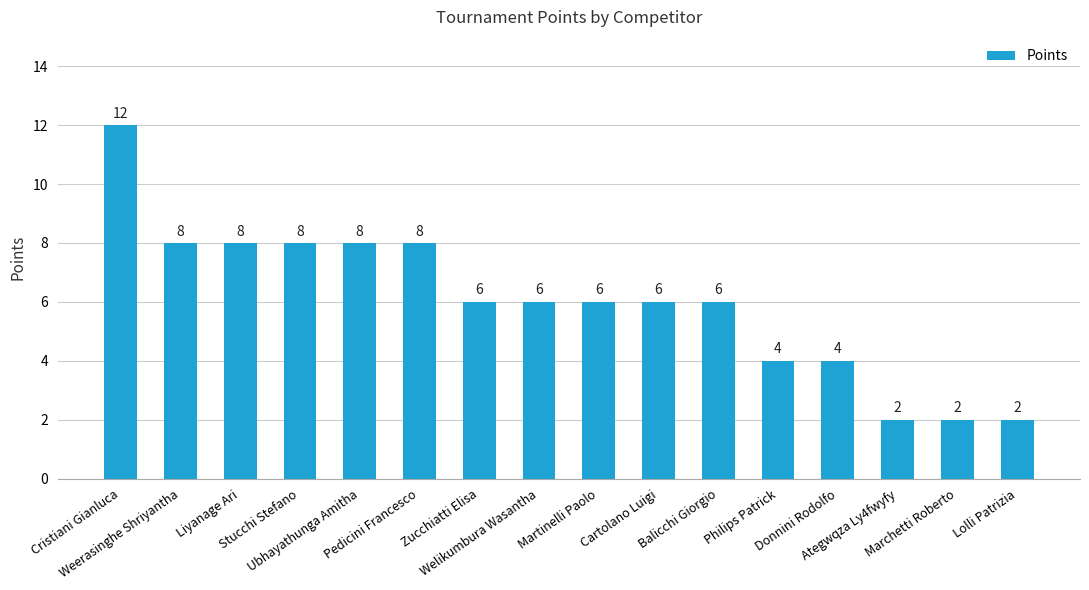

What is the difference between the maximum and minimum values?

10